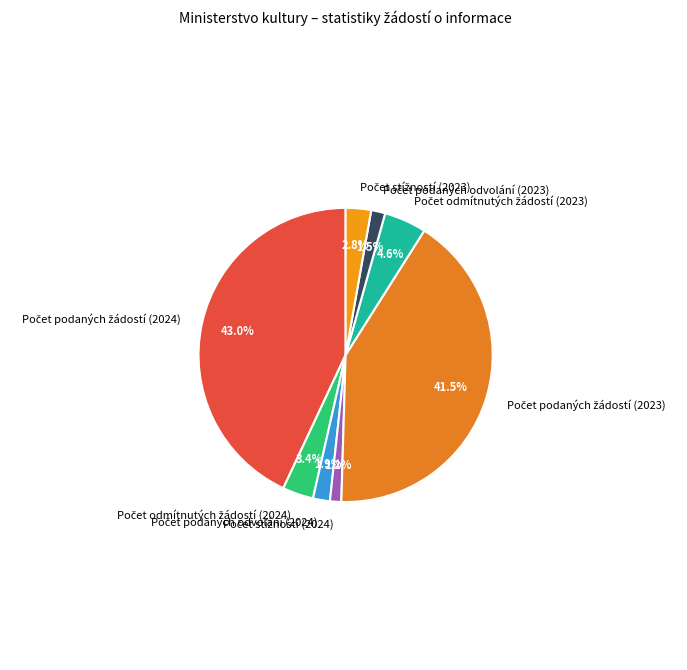

Does any single category account for the majority?

No